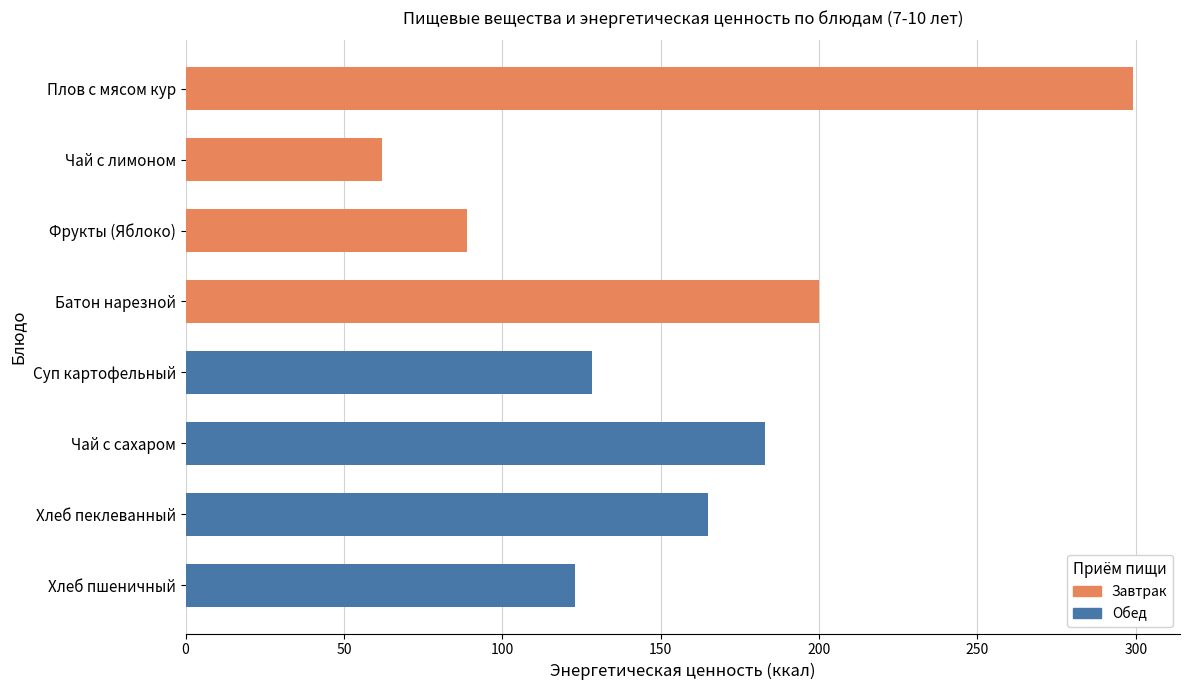

Is it true that the value at Суп картофельный is 128.2?

True